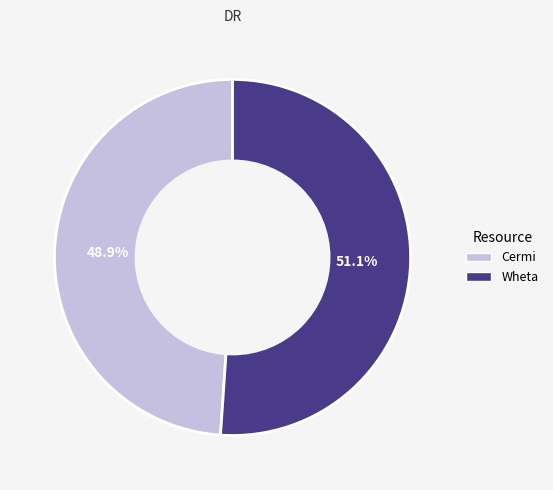

True or false: Cermi accounts for 44% of the total.

False